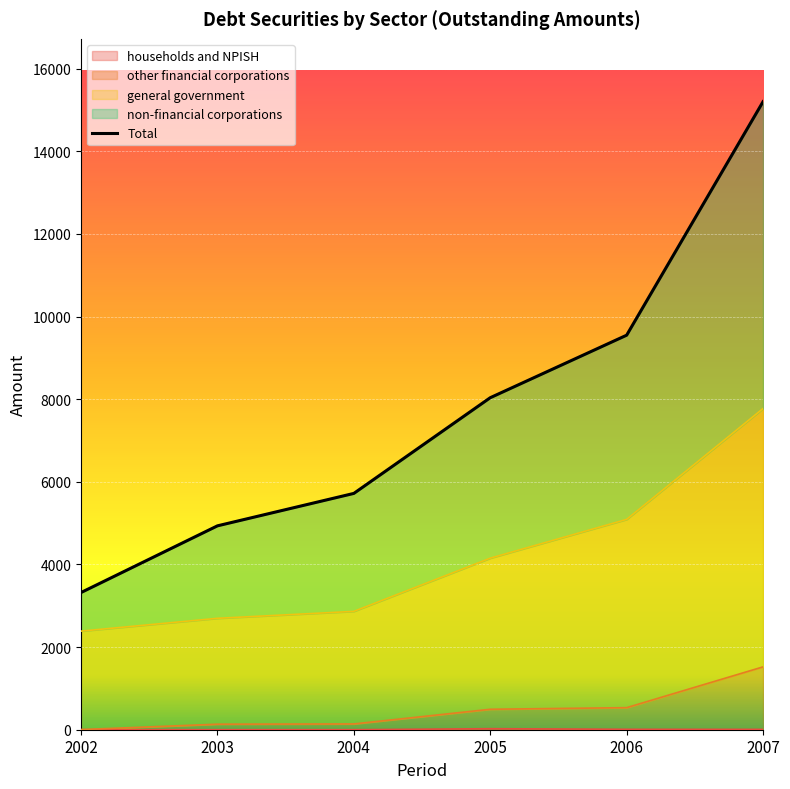

At which category does the chart reach its minimum across all series?

2002